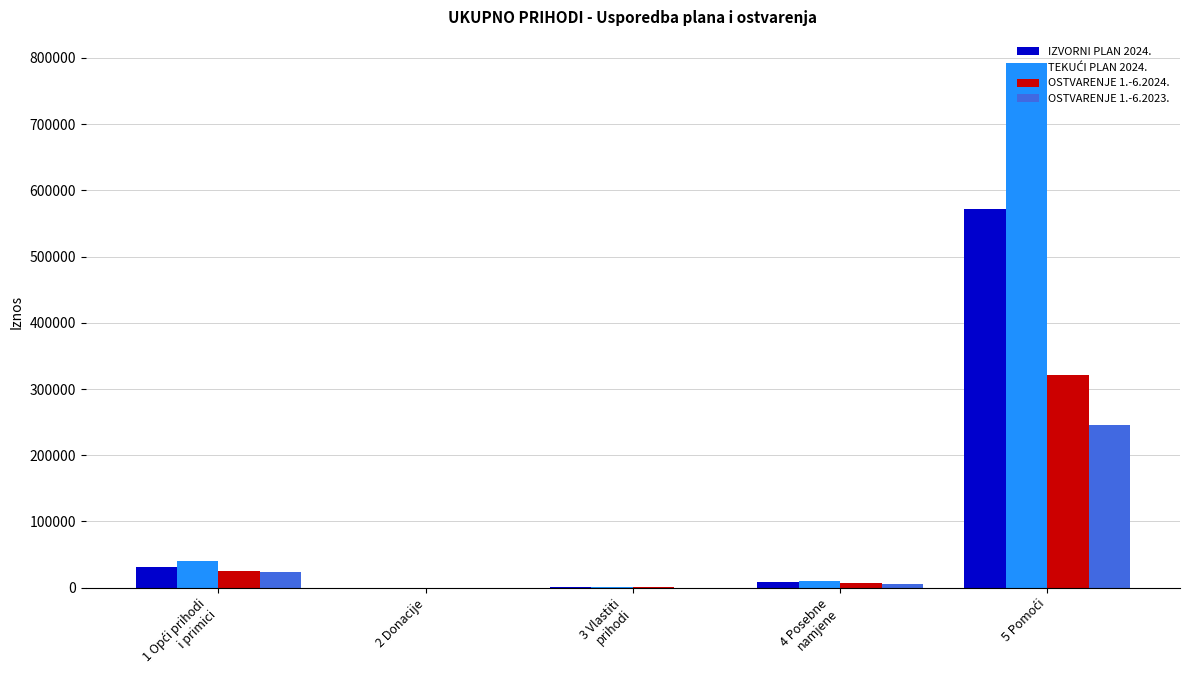

What is the maximum value for IZVORNI PLAN 2024.?

571300.0